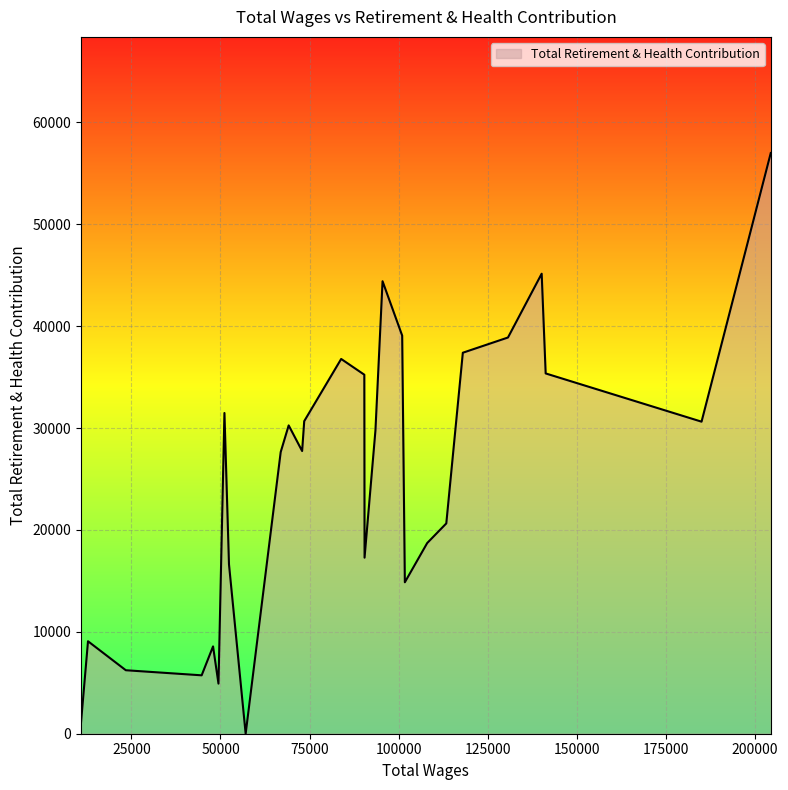

What is the greatest value displayed?

56994